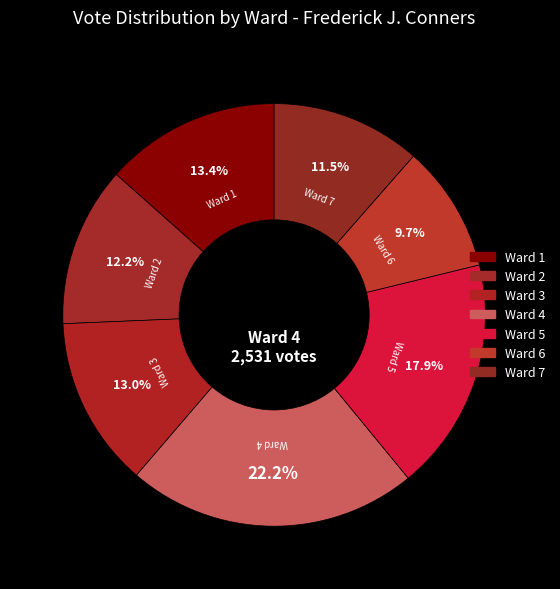

To the nearest percent, what is the average slice percentage?

14%